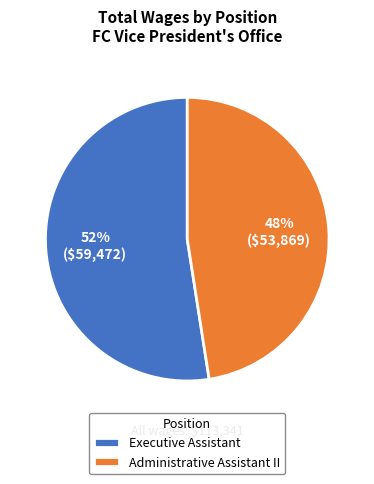

Is the sum of Executive Assistant and Administrative Assistant II greater than half?

Yes